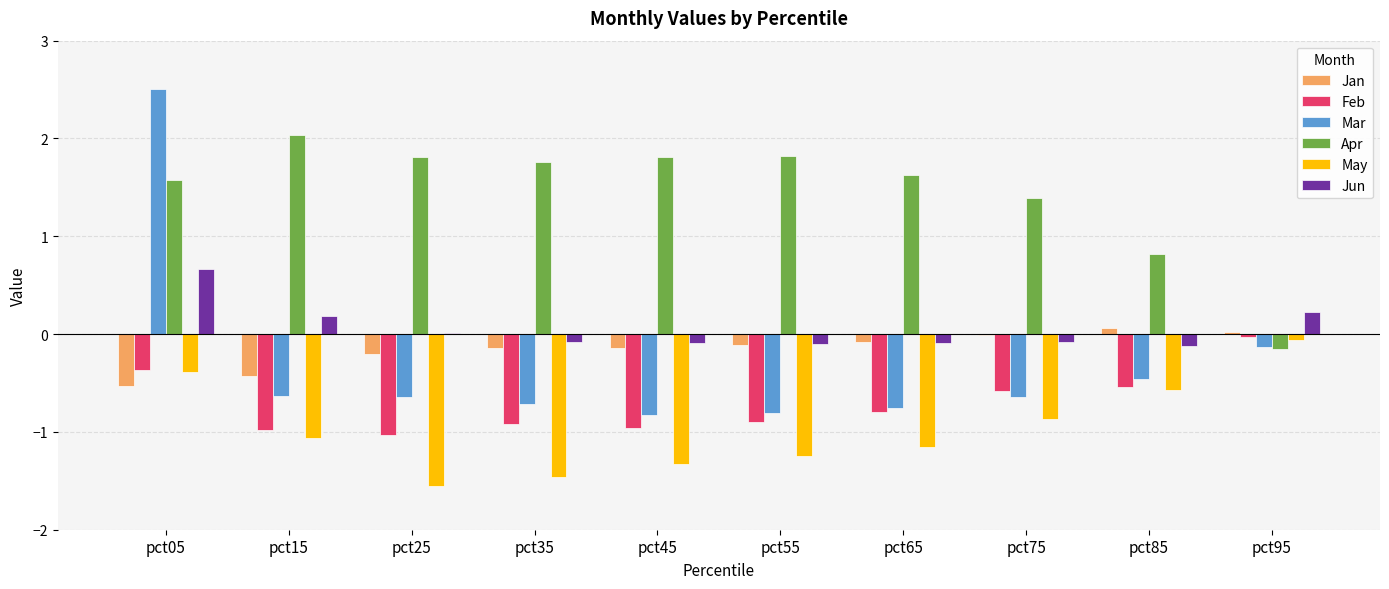

Where is Jun nearest to the value 0?

pct25